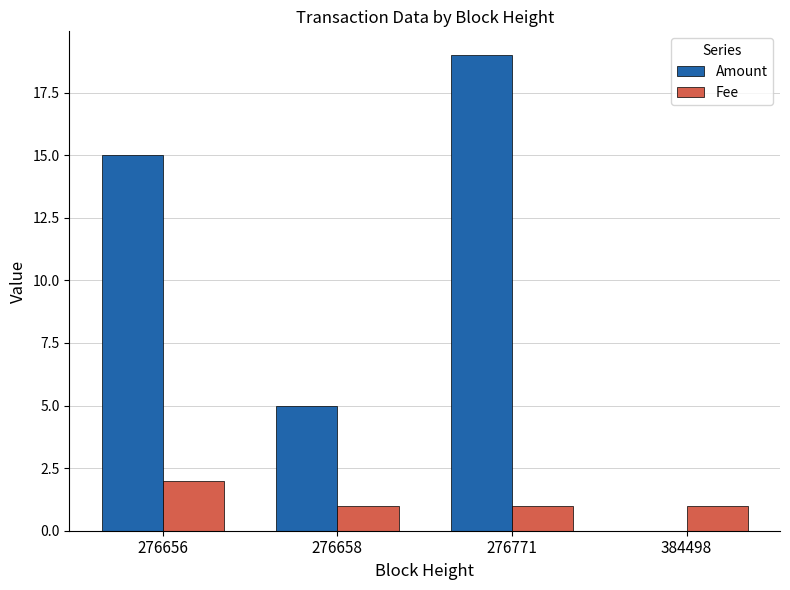

Between 276771 and 384498, which series saw the biggest shift?

Amount